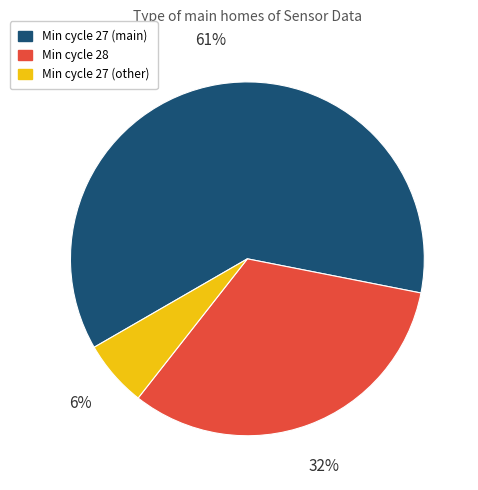

Do Min cycle 28 and Min cycle 27 (other) together represent more than half of the pie?

No